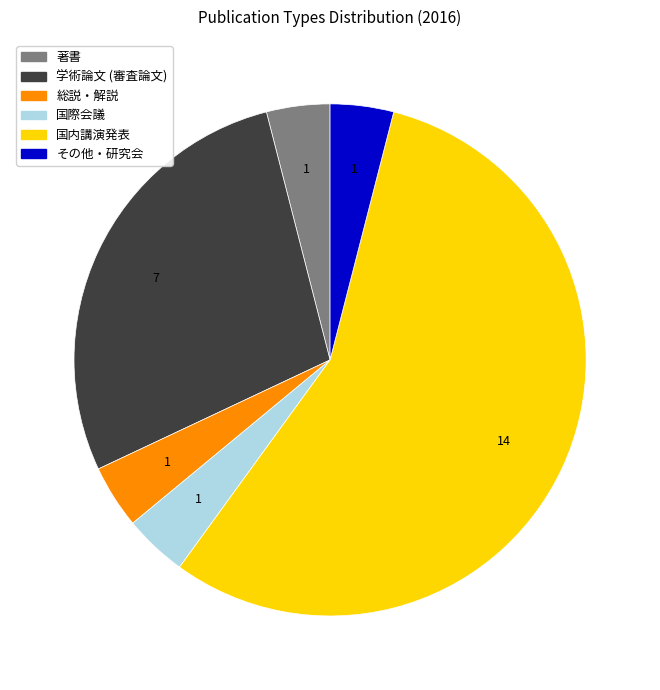

The 国際会議 slice represents 15% of the pie. True or false?

False